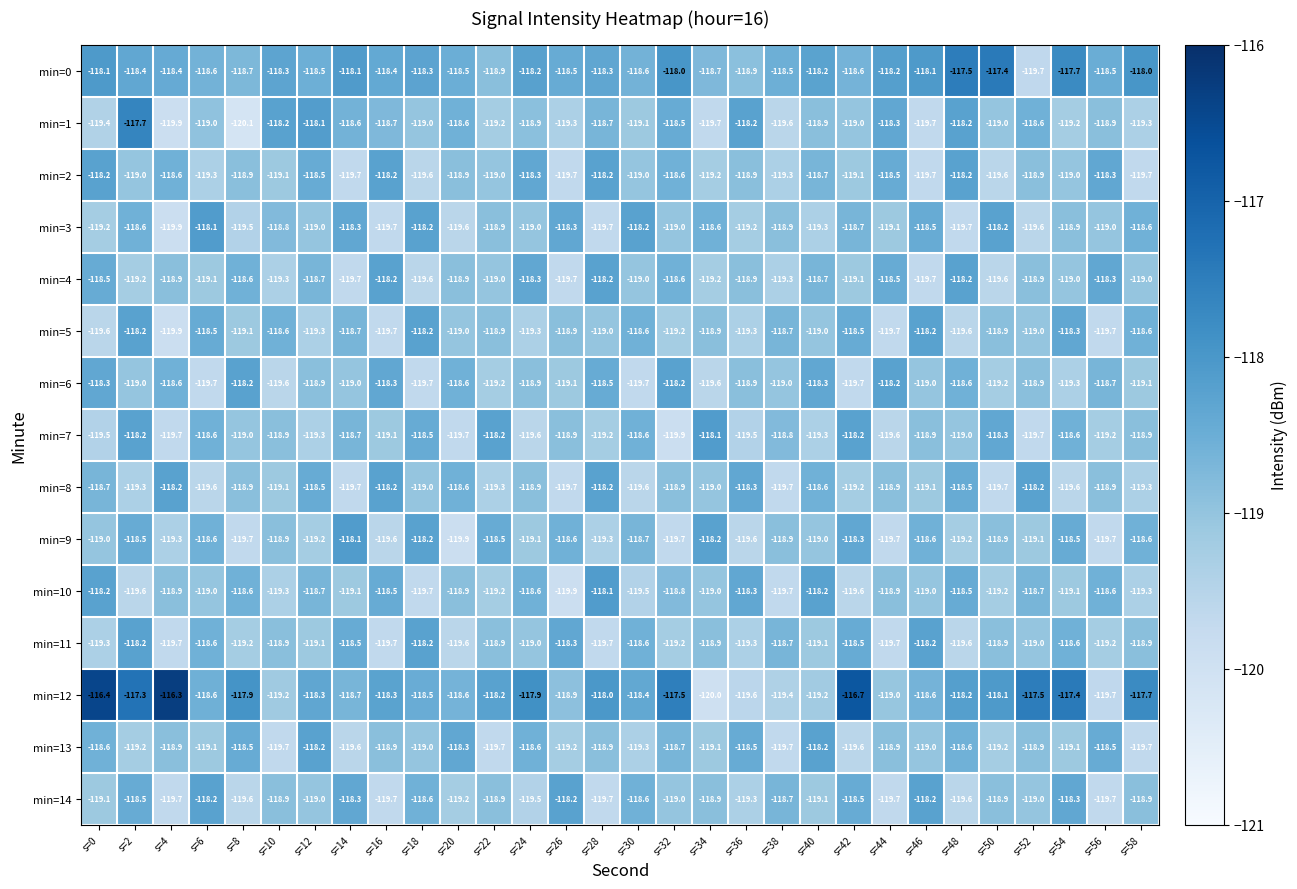

The value of min=5 at s=42 is -118.5. True or false?

True